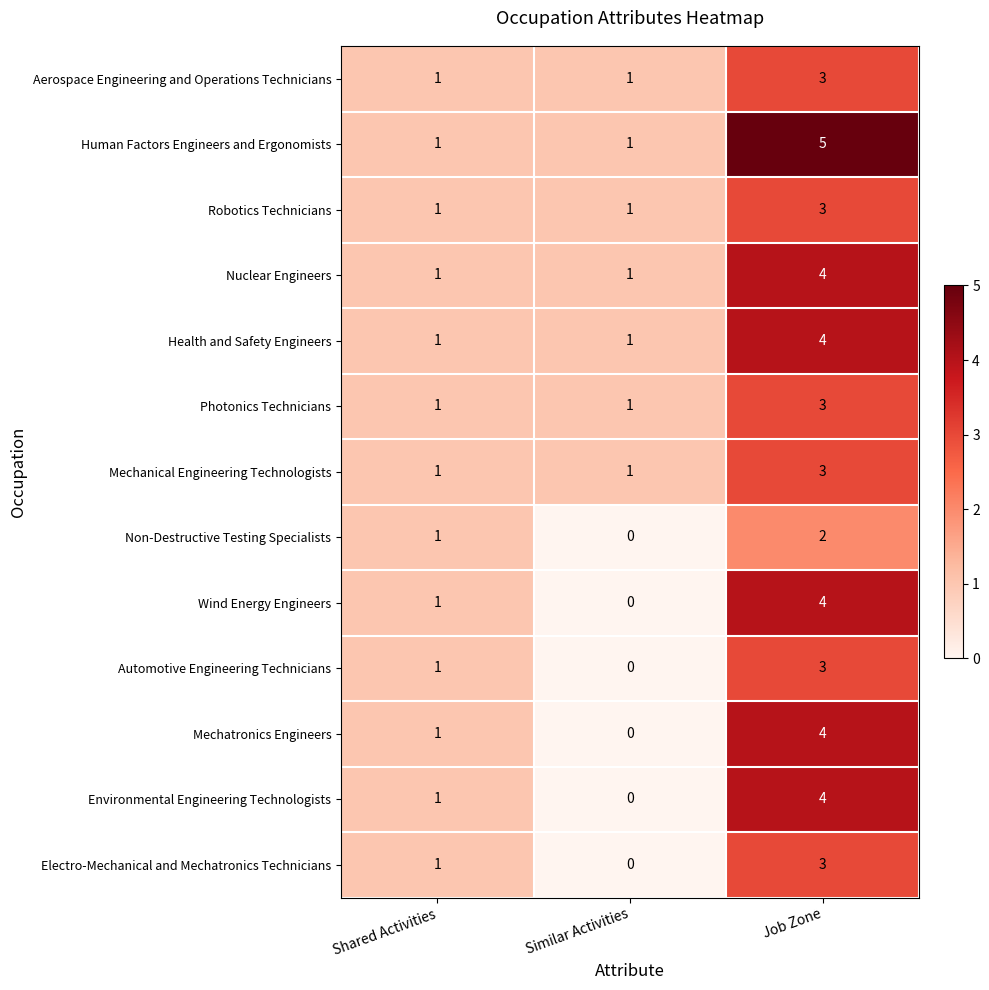

Count the Nuclear Engineers values in the range 1 to 4.

3